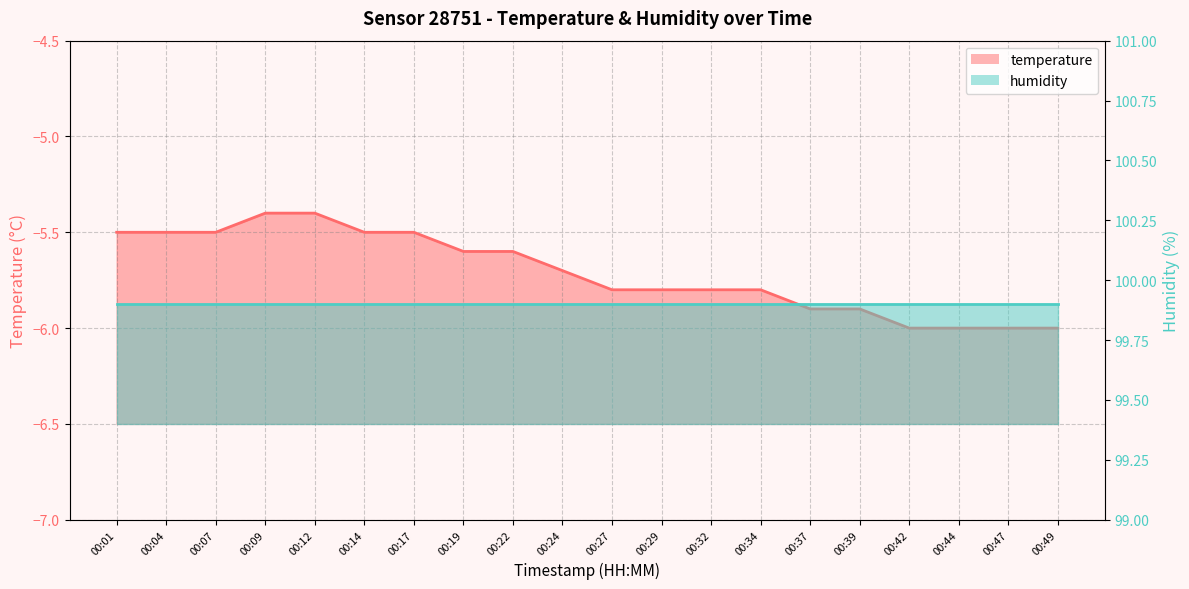

Reading left to right, transcribe all the data shown in this chart.

00:01=-5.5	00:04=-5.5	00:07=-5.5	00:09=-5.4	00:12=-5.4	00:14=-5.5	00:17=-5.5	00:19=-5.6	00:22=-5.6	00:24=-5.7	00:27=-5.8	00:29=-5.8	00:32=-5.8	00:34=-5.8	00:37=-5.9	00:39=-5.9	00:42=-6.0	00:44=-6.0	00:47=-6.0	00:49=-6.0